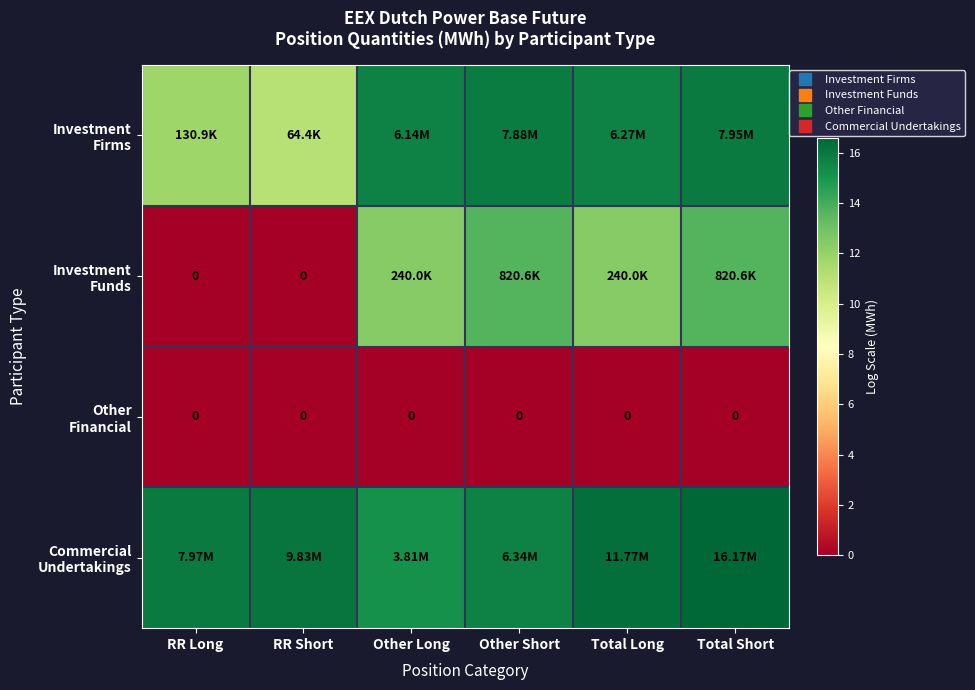

What is the difference between the highest and lowest values at RR Short?

16.1